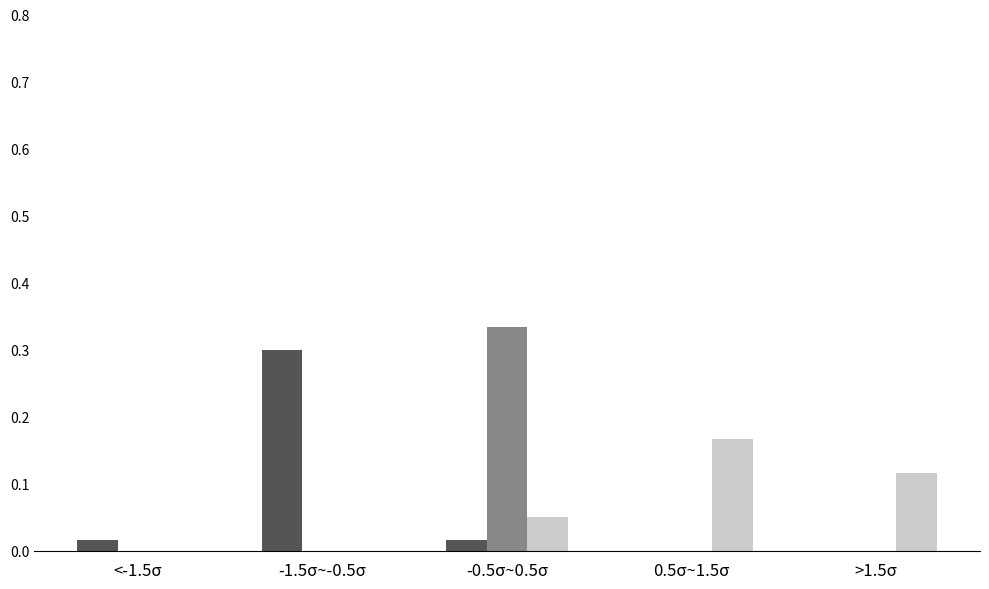

Which category has the highest value across all series?

-0.5σ~0.5σ